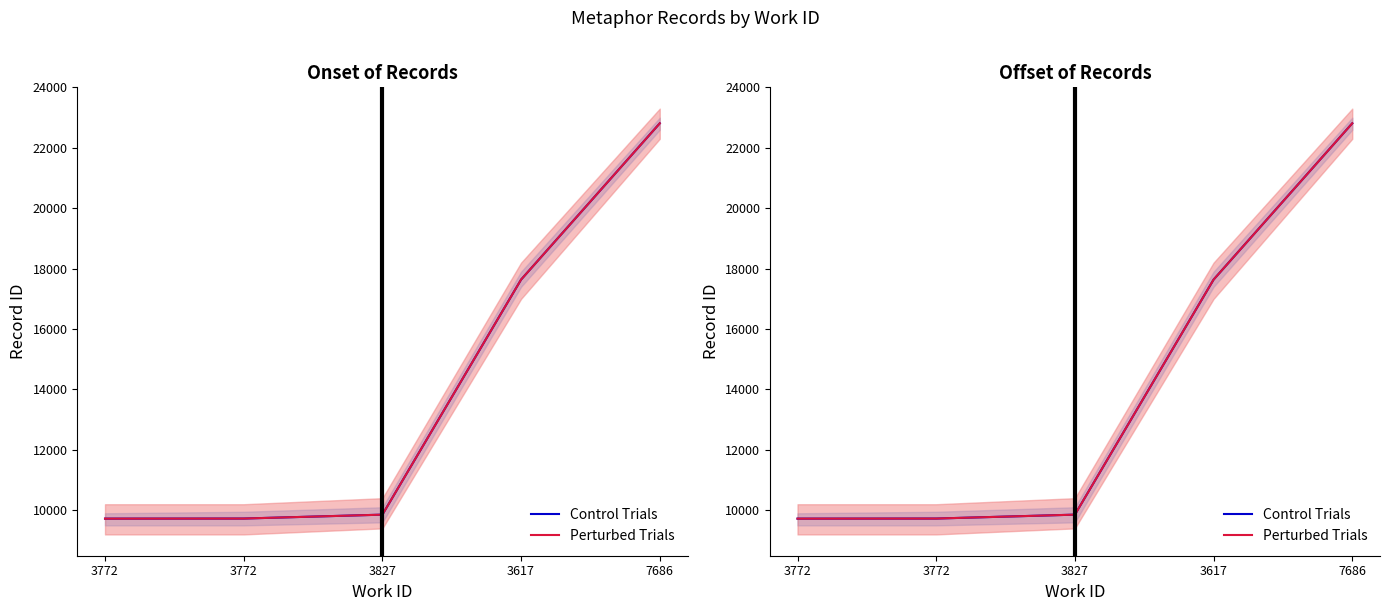

The Perturbed Trials series shows 9726 at 3772. True or false?

True